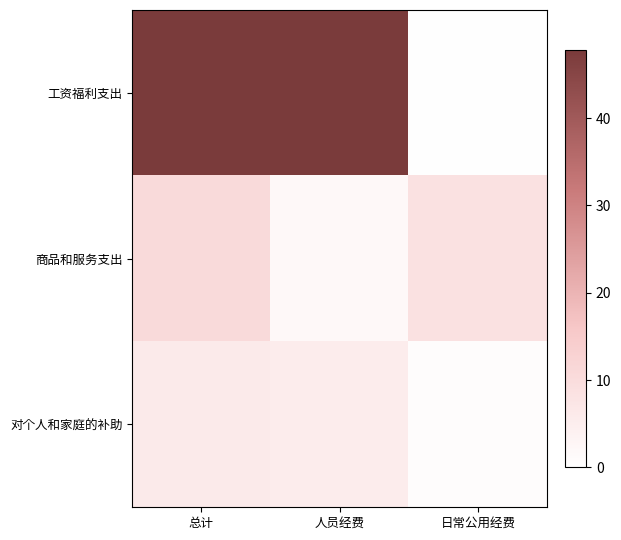

Rank the series at 人员经费 from lowest to highest value.

商品和服务支出, 对个人和家庭的补助, 工资福利支出